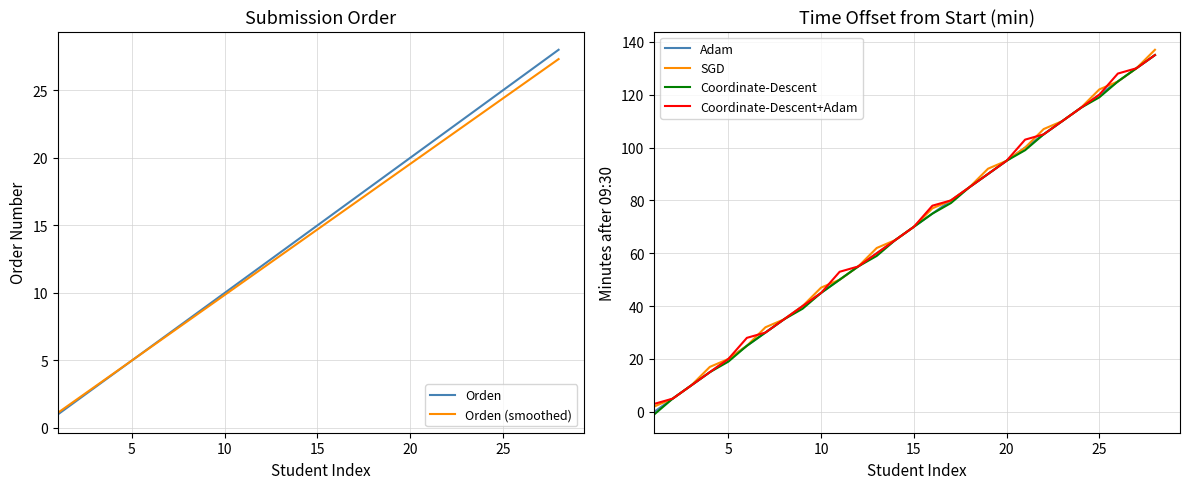

The value of Adam at 20 is 95. True or false?

True